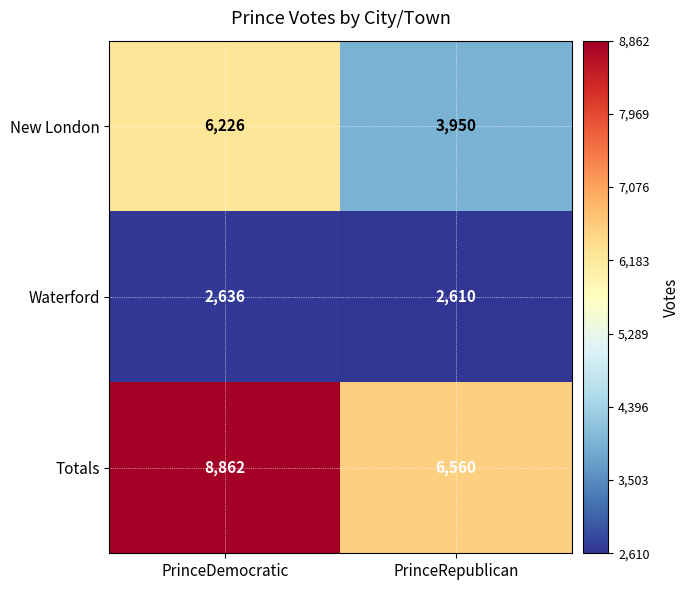

Which category has the highest value across all series?

PrinceDemocratic